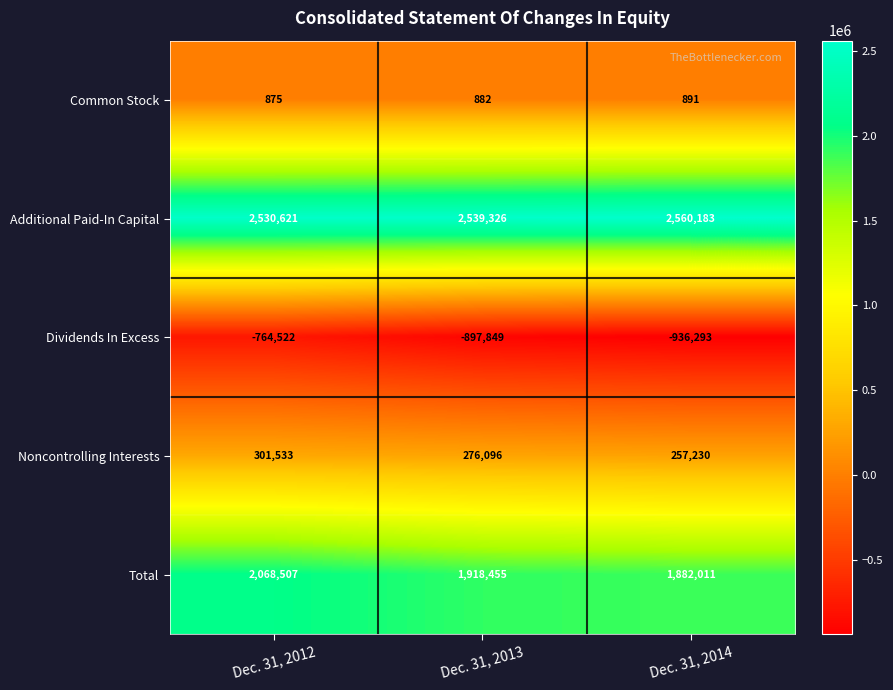

Reading right to left, extract all data points from this chart.

Common Stock: Dec. 31, 2014=891	Dec. 31, 2013=882	Dec. 31, 2012=875
Additional Paid-In Capital: Dec. 31, 2014=2560183	Dec. 31, 2013=2539326	Dec. 31, 2012=2530621
Dividends In Excess: Dec. 31, 2014=-936293	Dec. 31, 2013=-897849	Dec. 31, 2012=-764522
Noncontrolling Interests: Dec. 31, 2014=257230	Dec. 31, 2013=276096	Dec. 31, 2012=301533
Total: Dec. 31, 2014=1882011	Dec. 31, 2013=1918455	Dec. 31, 2012=2068507